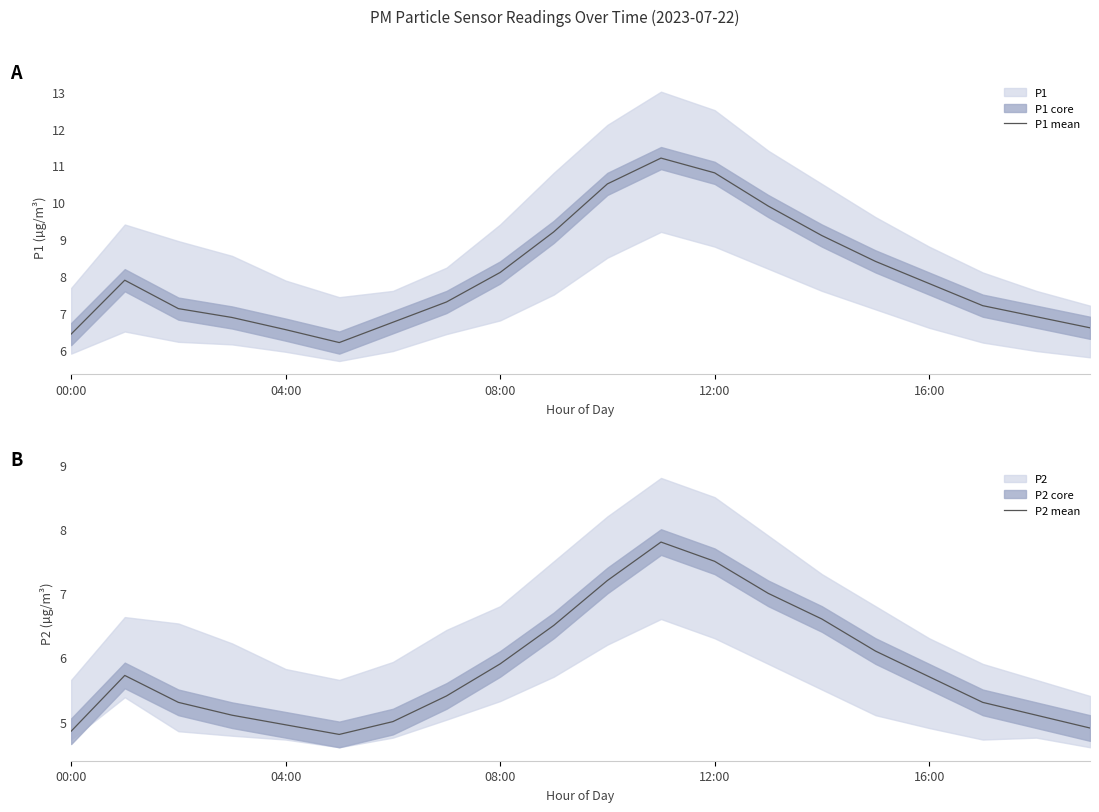

Which category has the highest value in the P2 mean series?

11